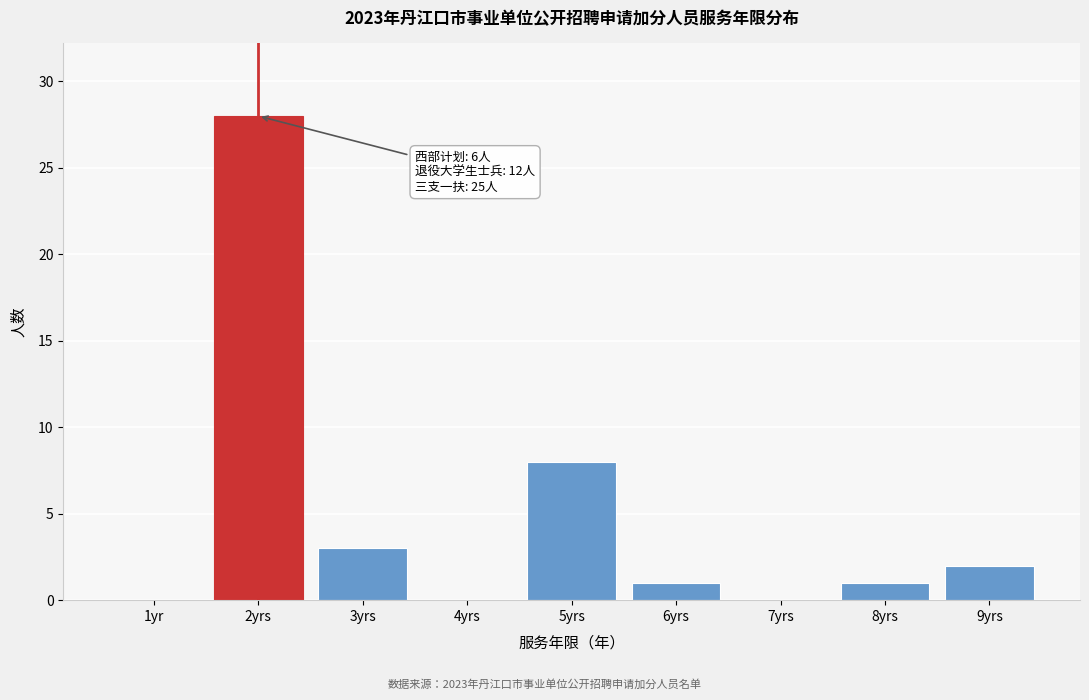

Reading left to right, what are all the values shown in this chart?

1yr=0	2yrs=28	3yrs=3	4yrs=0	5yrs=8	6yrs=1	7yrs=0	8yrs=1	9yrs=2